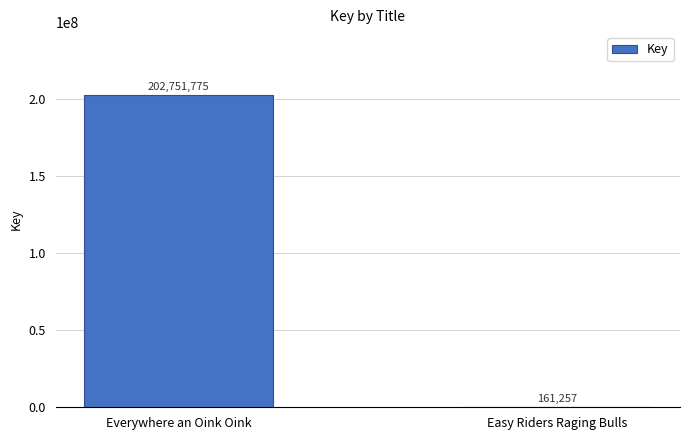

What is the maximum value shown in the chart?

202751775